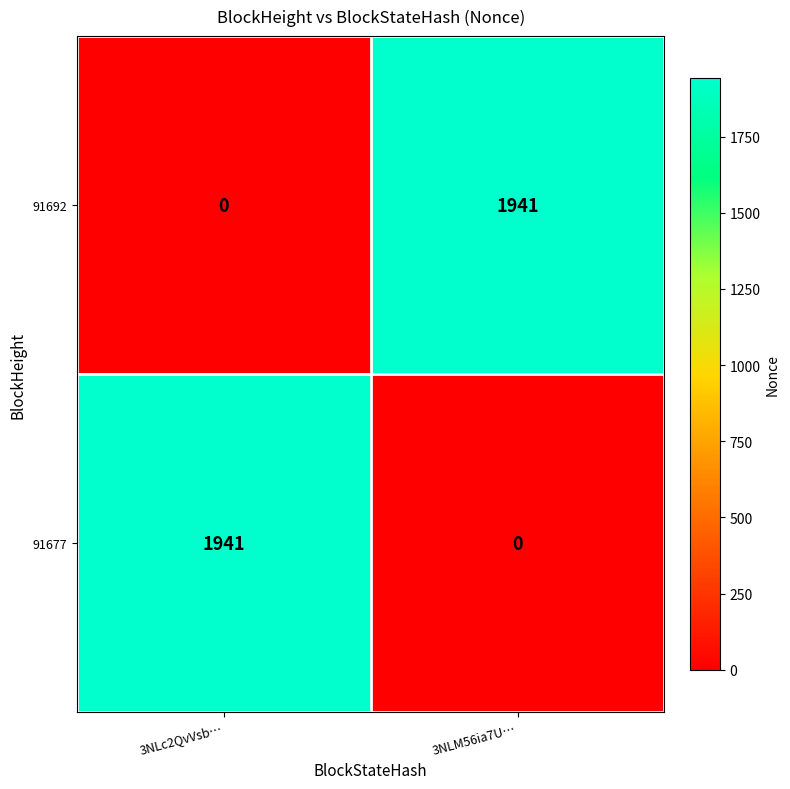

What is the maximum value shown in the chart?

1941